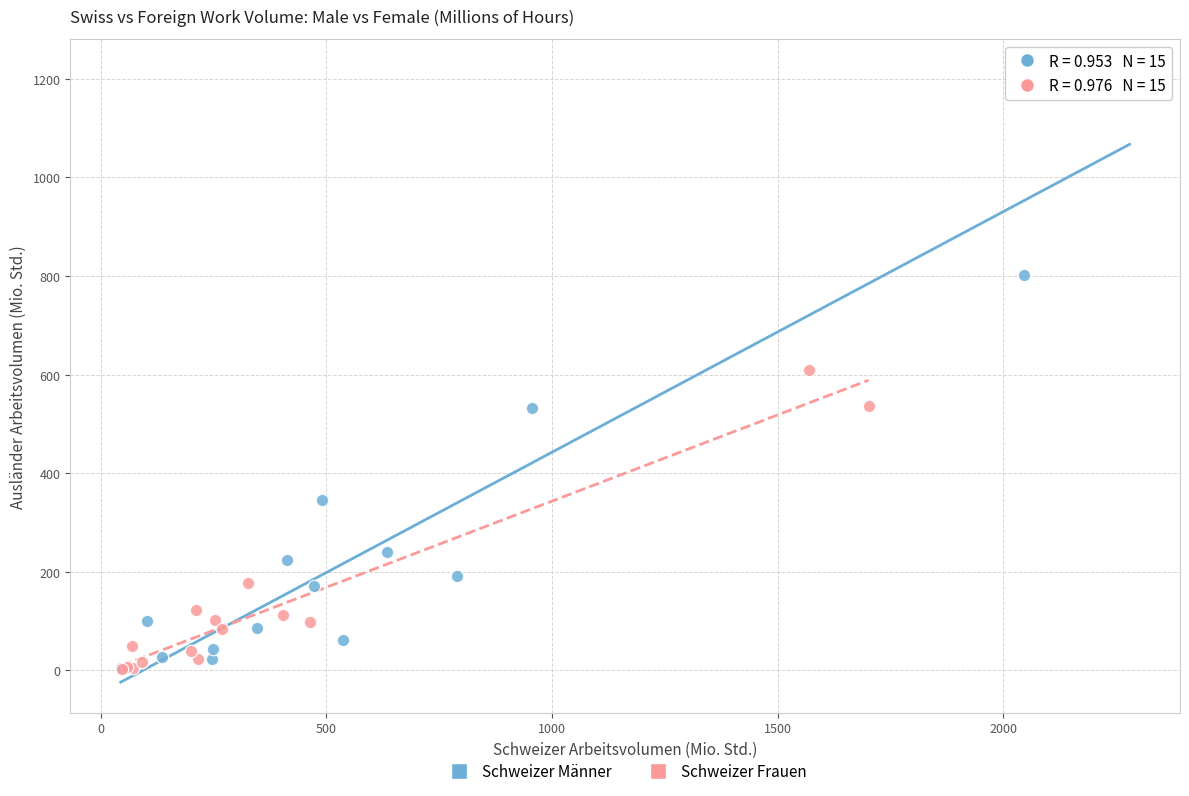

Which series contains the highest Y value?

Schweizer Männer